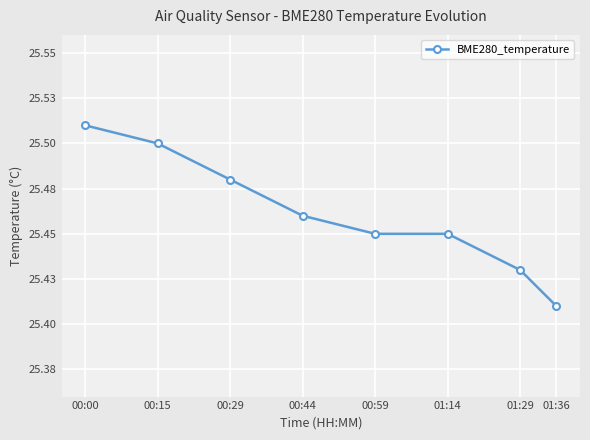

Does the chart display data point markers on the line(s)?

Yes